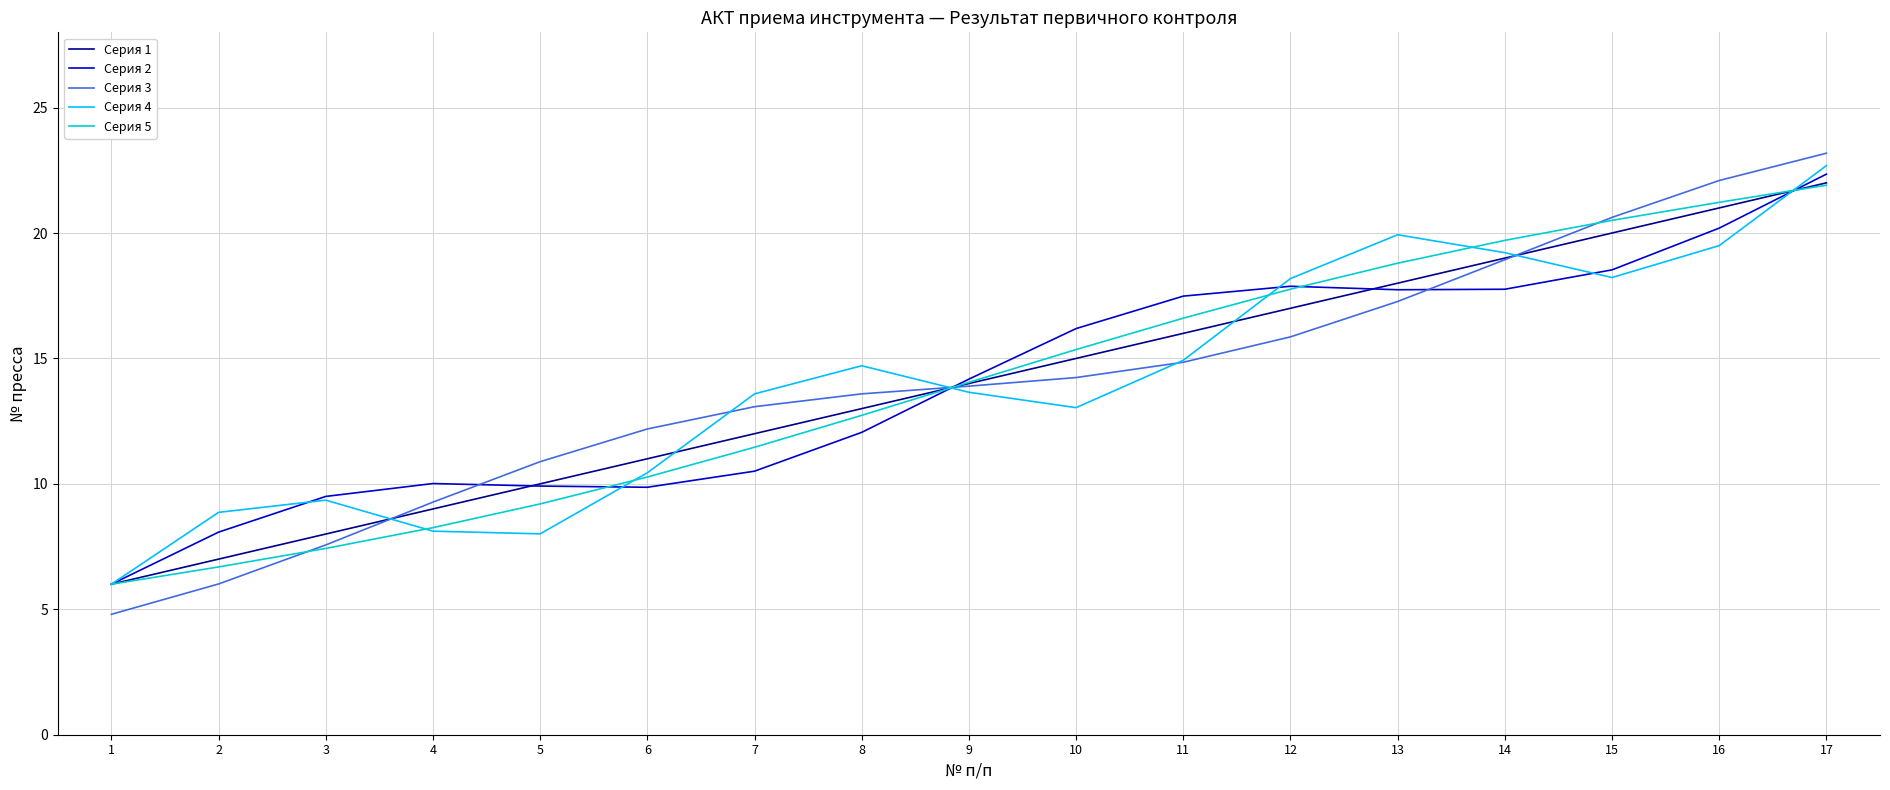

What is the minimum value for Серия 5?

6.0